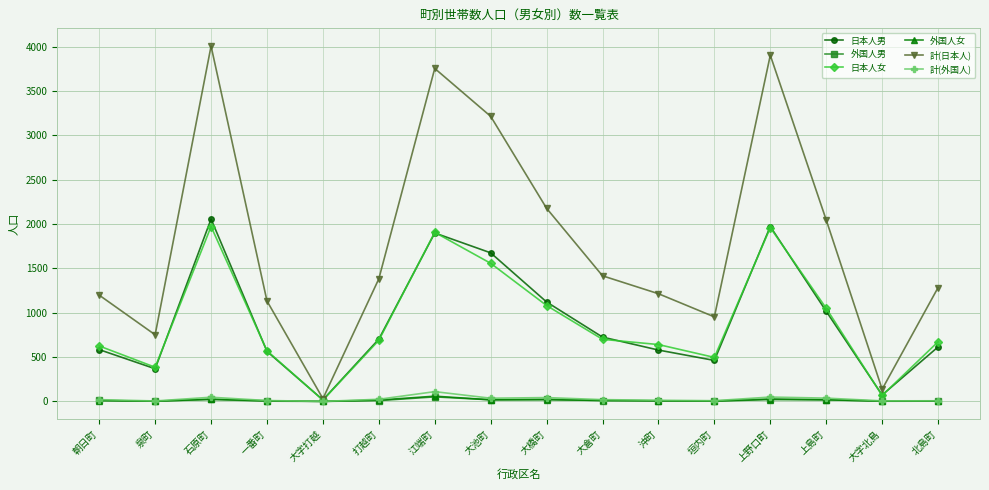

What is the difference between the maximum and second lowest values in the 計(日本人) series?

3869